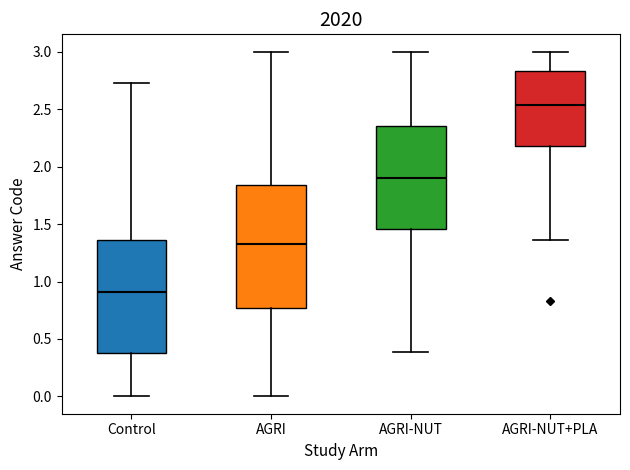

Reading left to right, read every box against the y-axis: the position of its median line, the range the box covers, and the ends of its whiskers. The values are not printed on the chart, so give them approximately, as read against the axis.

Control: median 0.90, box 0.40 to 1.35, whiskers 0.00 to 2.75
AGRI: median 1.35, box 0.75 to 1.85, whiskers 0.00 to 3.00
AGRI-NUT: median 1.90, box 1.45 to 2.35, whiskers 0.40 to 3.00
AGRI-NUT+PLA: median 2.55, box 2.20 to 2.85, whiskers 1.35 to 3.00